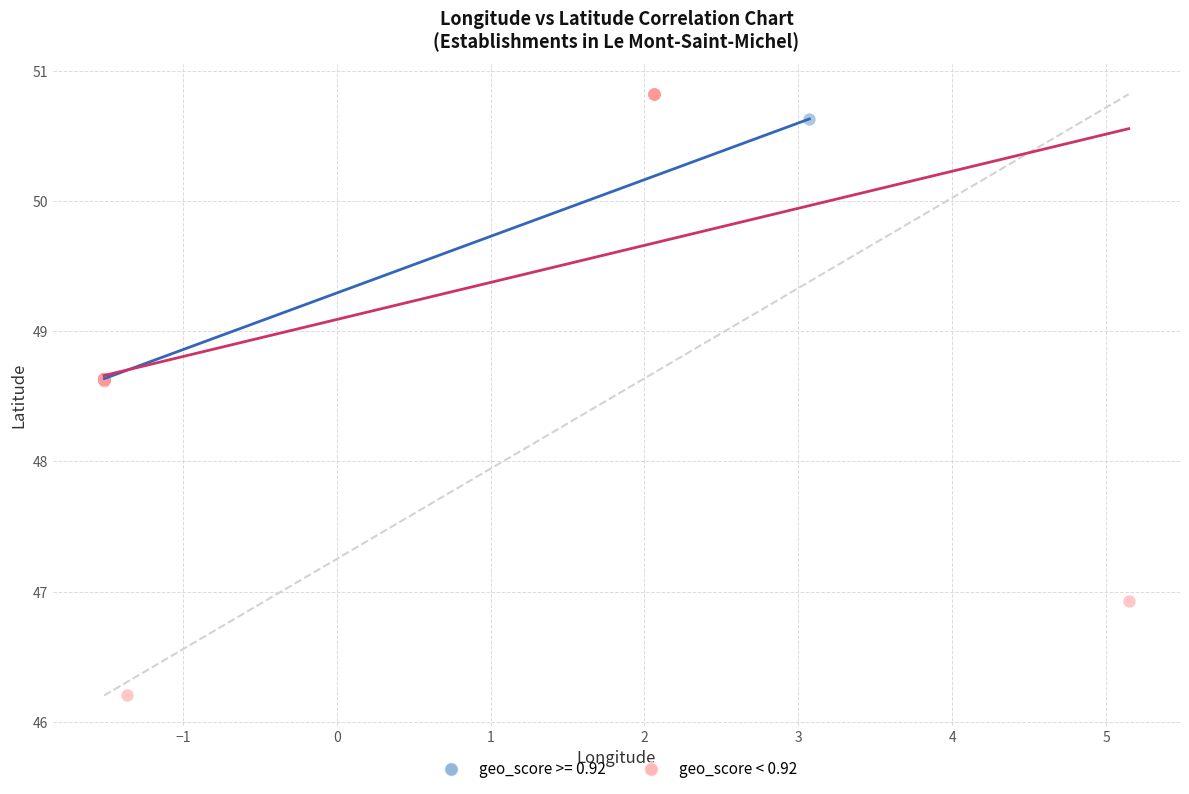

Which series has the largest Y range (max minus min)?

geo_score < 0.92